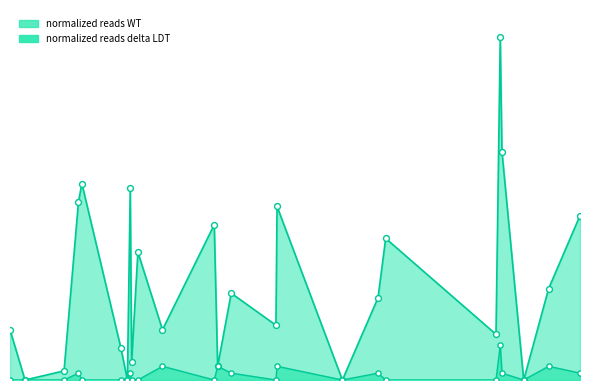

Which series has the widest spread of Y values?

normalized reads WT